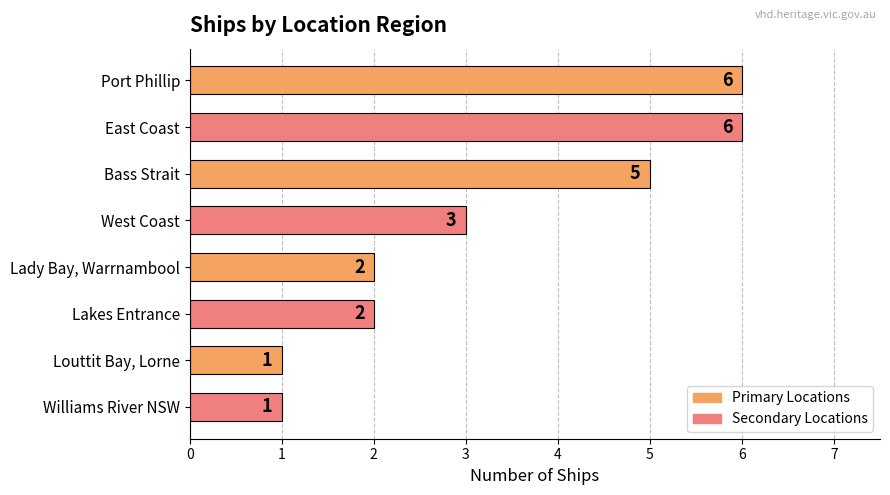

What position from the top is West Coast?

4